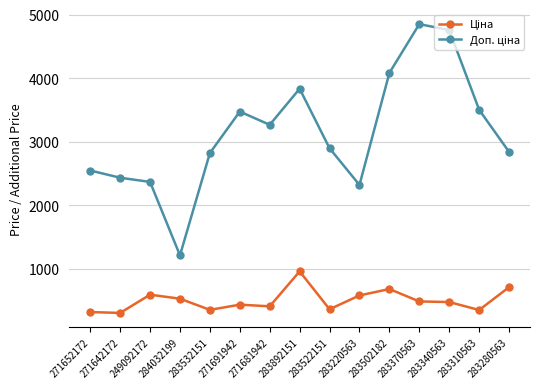

At how many categories does at least one series exceed 2725?

10